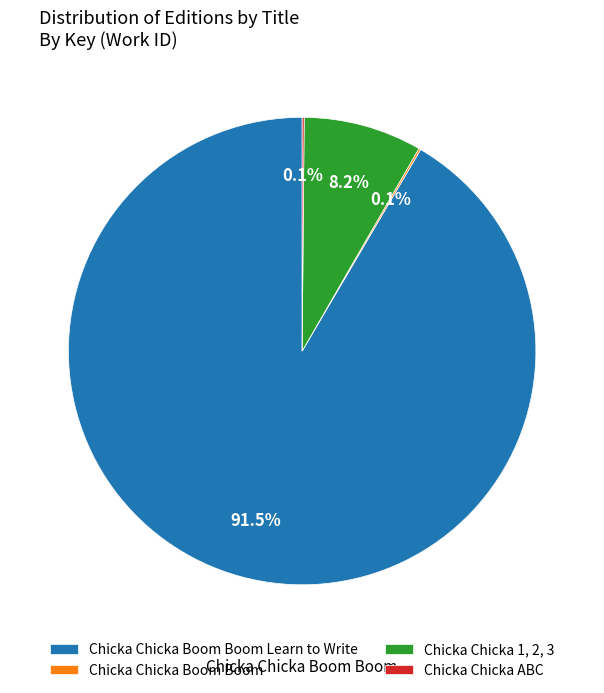

Does Chicka Chicka 1, 2, 3 account for over 50% of the chart?

No